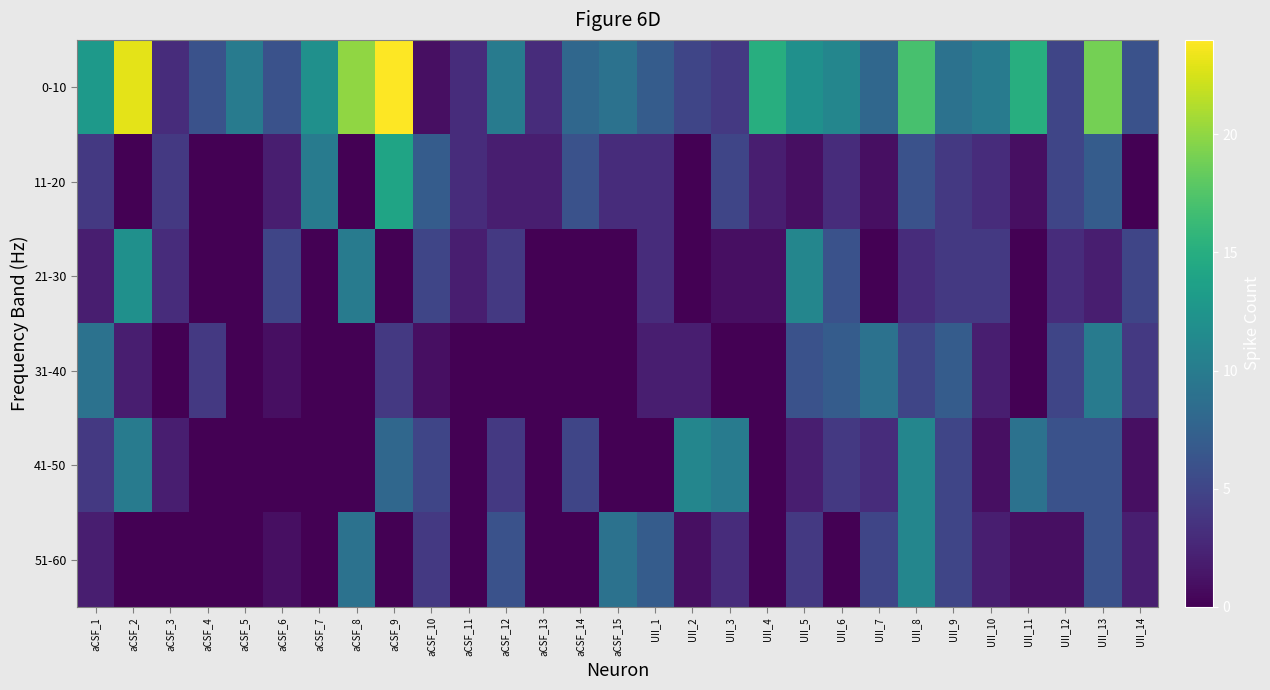

Which series has the largest total across all categories?

0-10